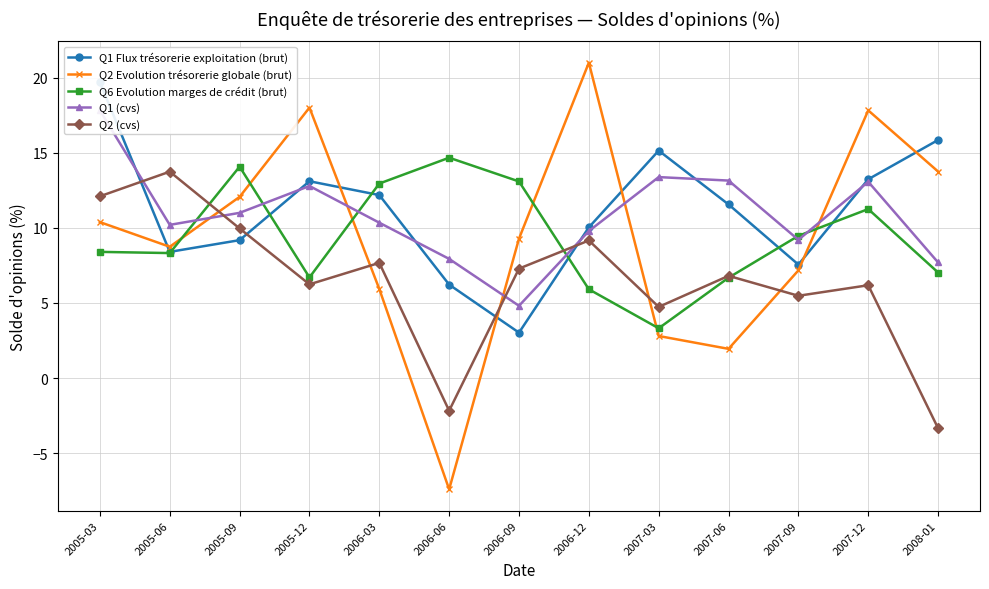

At how many categories does at least one series exceed -4?

13